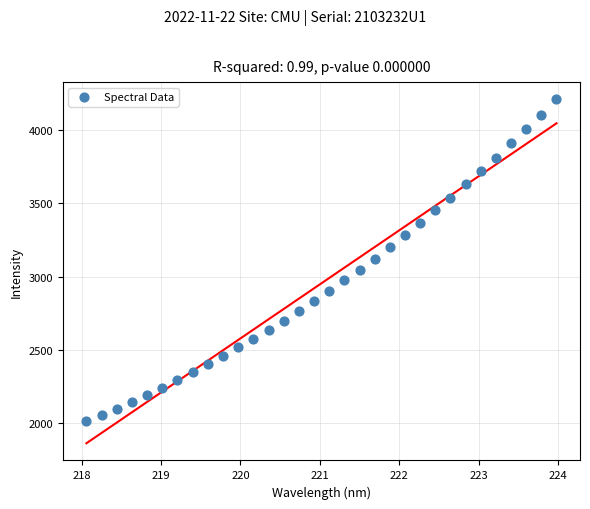

What is the range of X values (max minus min)?

5.9